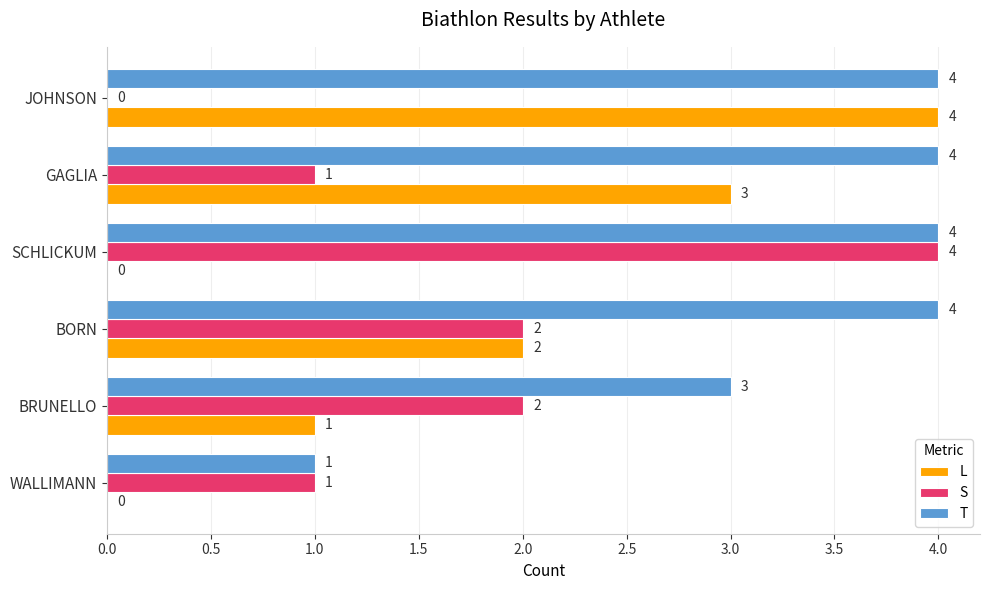

What is the greatest value displayed?

4